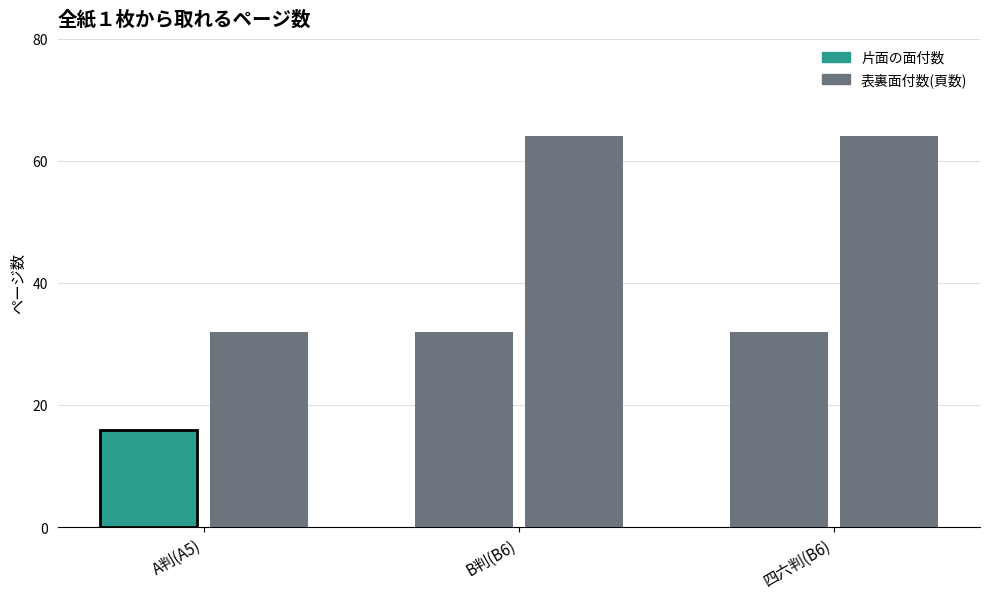

At which category is the sum across all series the highest?

B判(B6)